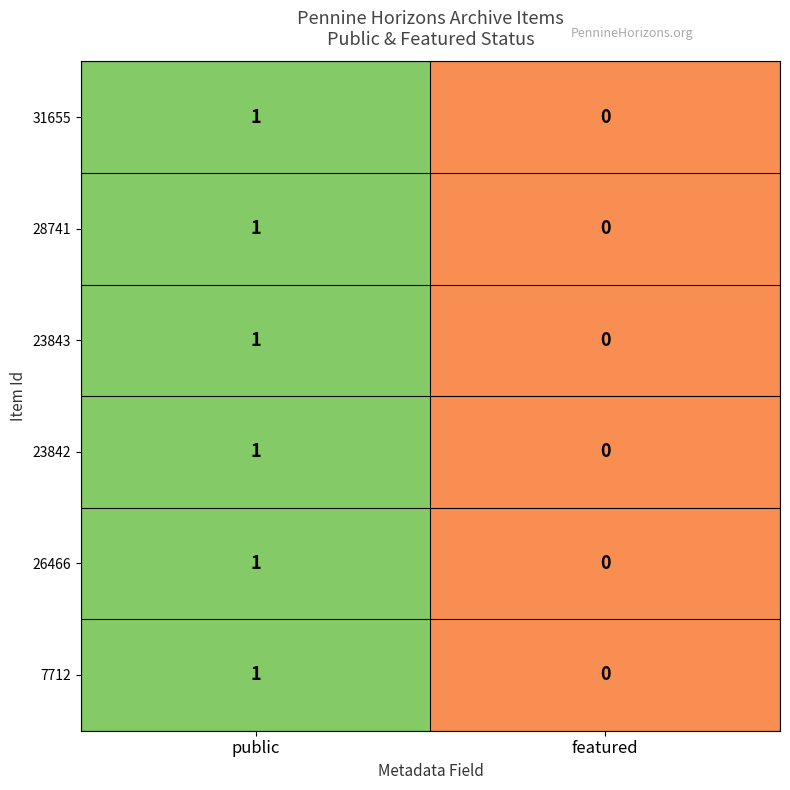

Which category has the lowest value in the 23843 series?

featured